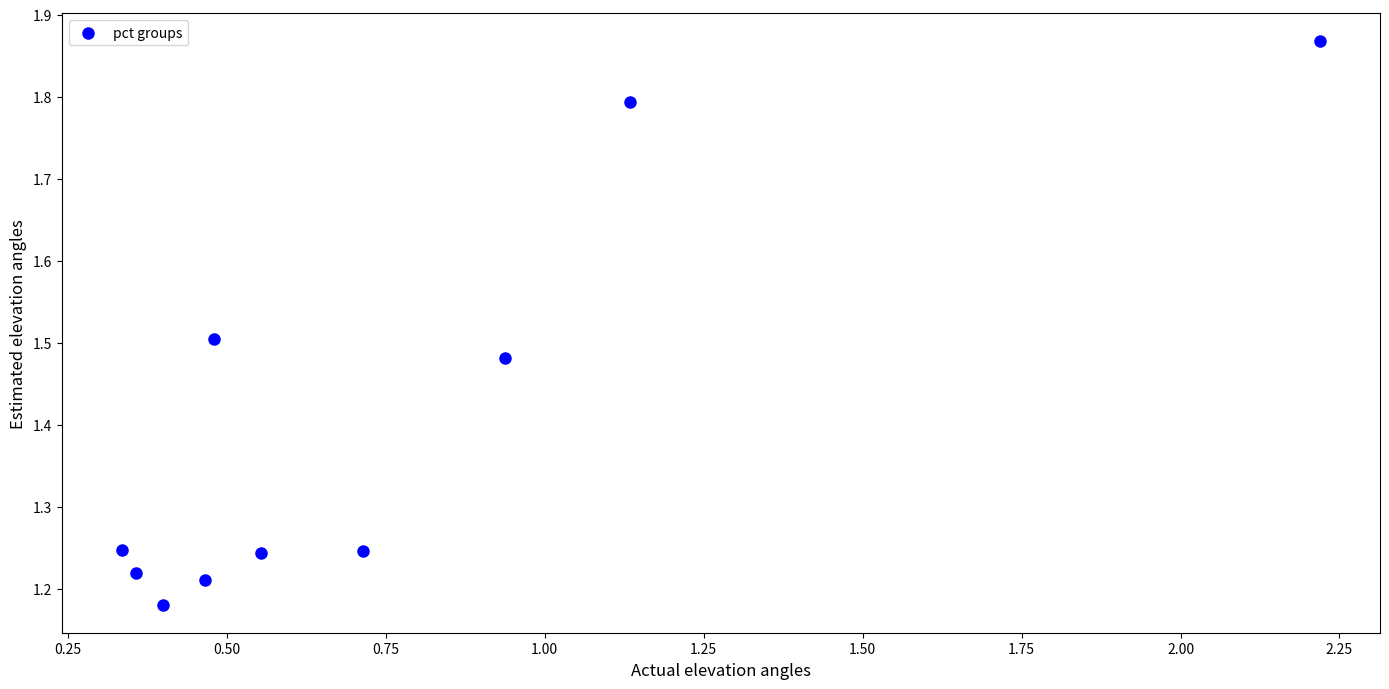

What is the range of Y values (max minus min)?

0.7